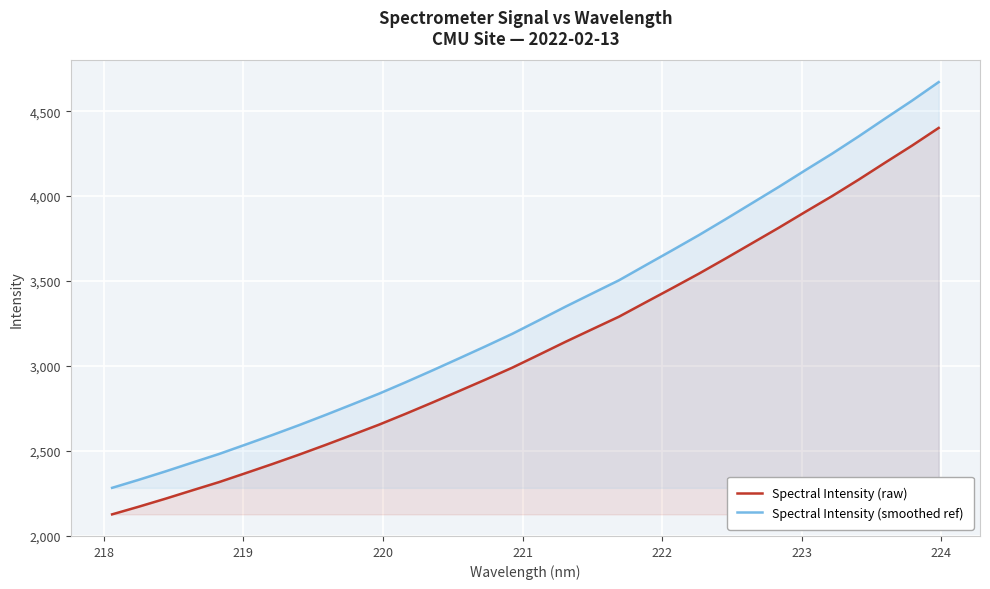

Which series has the largest range (max minus min)?

Spectral Intensity (smoothed ref)